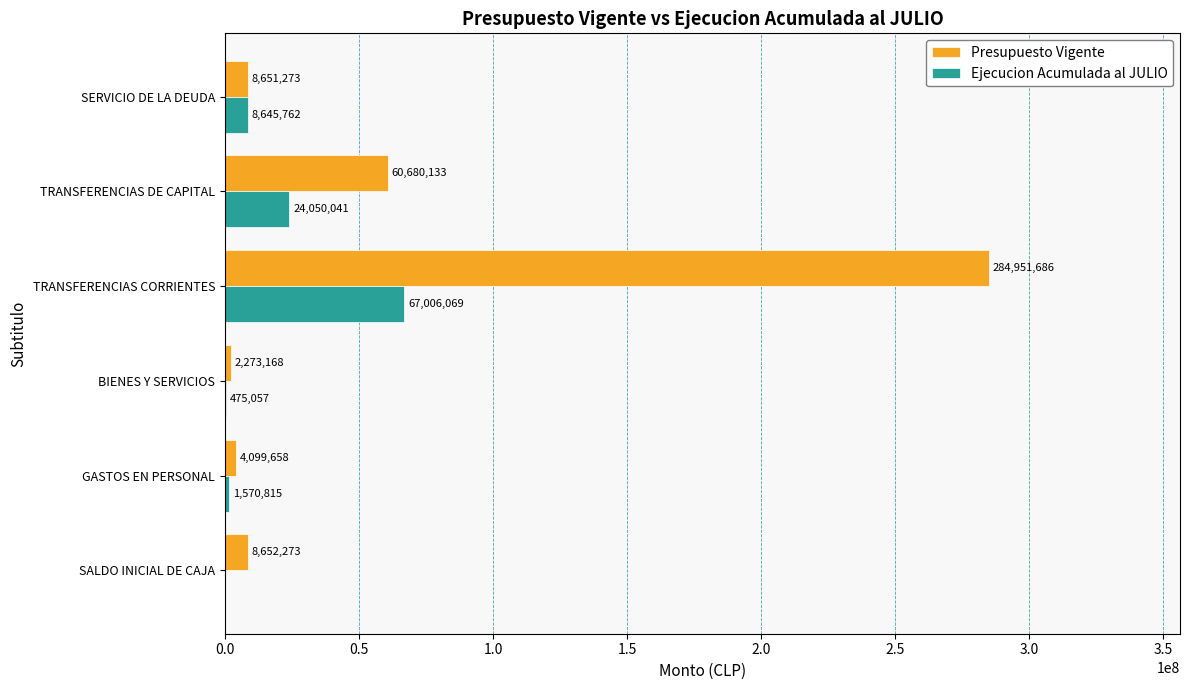

What is the approximate value of Ejecucion Acumulada al JULIO at TRANSFERENCIAS DE CAPITAL, to the nearest 100?

24050000